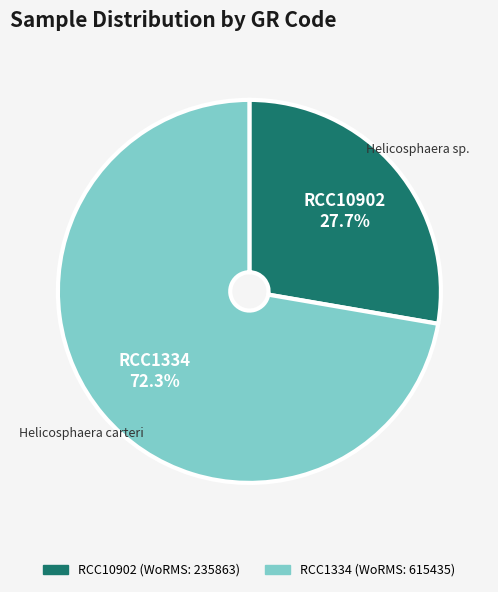

Which category has the biggest portion of the pie?

RCC1334